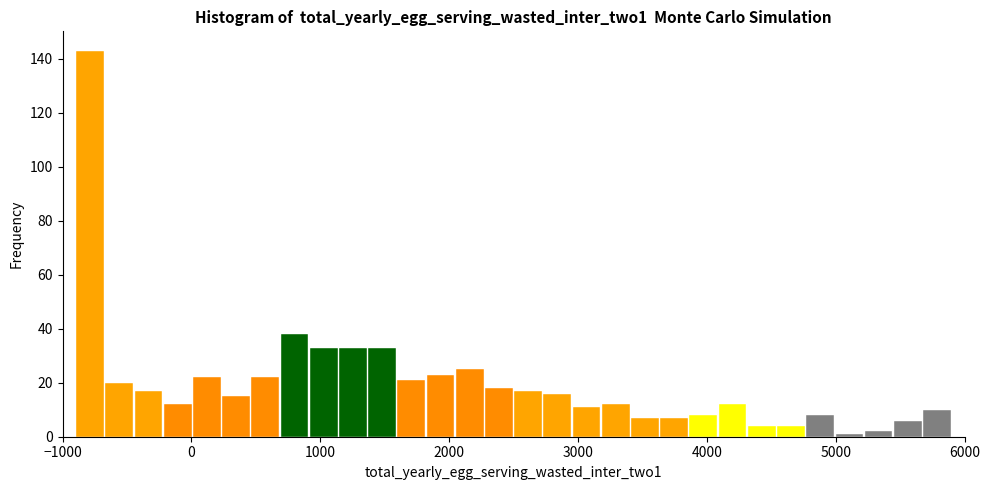

Around what value on the x-axis is the tallest bar? Give the approximate position of its centre, as read against the axis.

-800